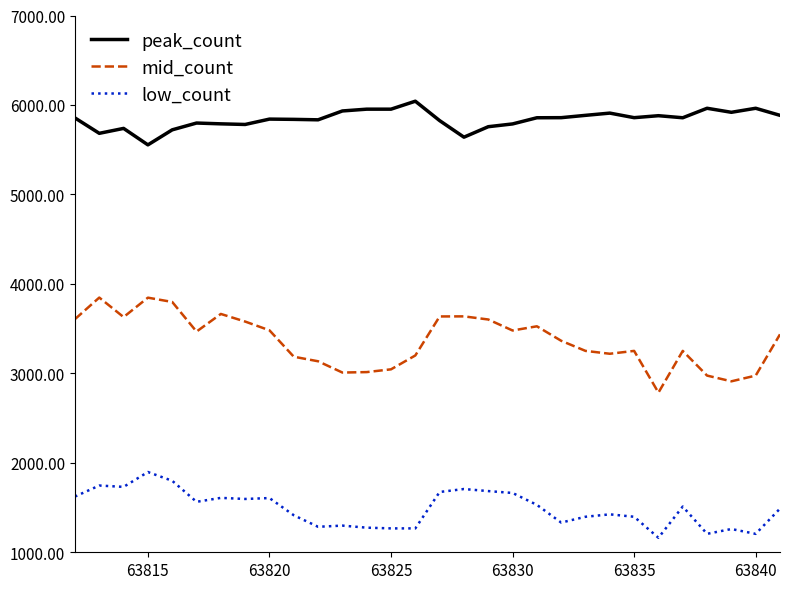

What is the maximum value for low_count?

1897